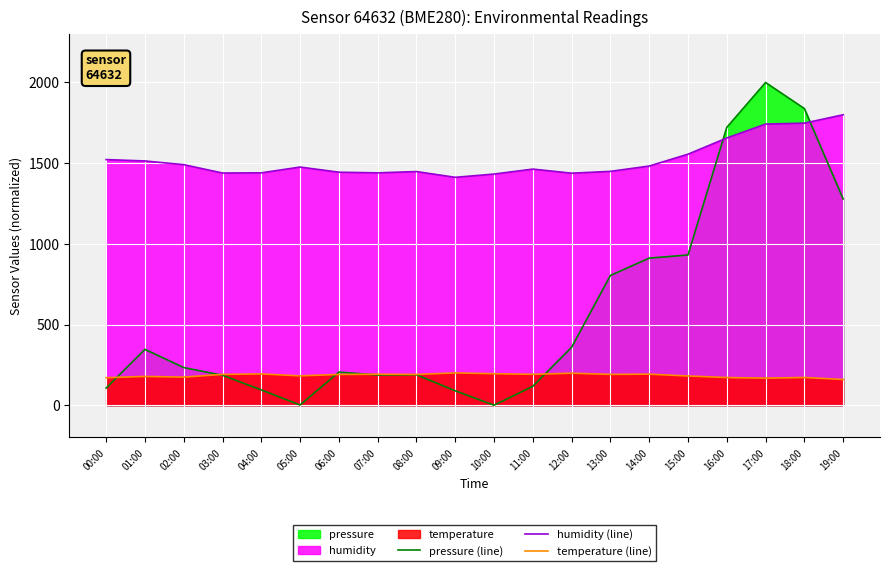

At which label does humidity (line) first exceed 1475?

00:00